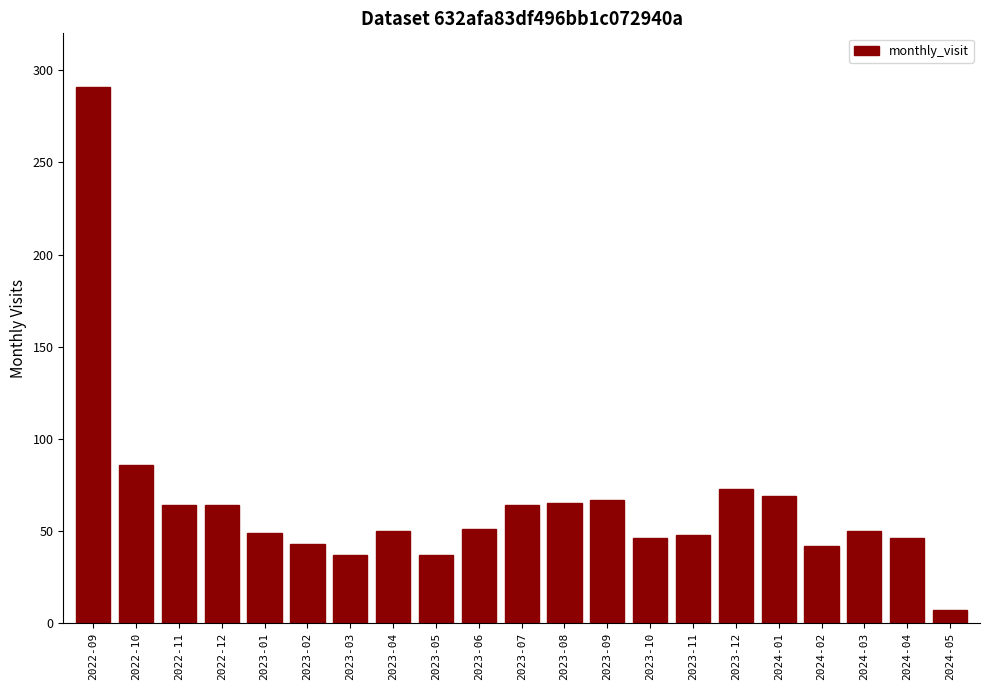

Which has a higher value, 2023-09 or 2023-06?

2023-09